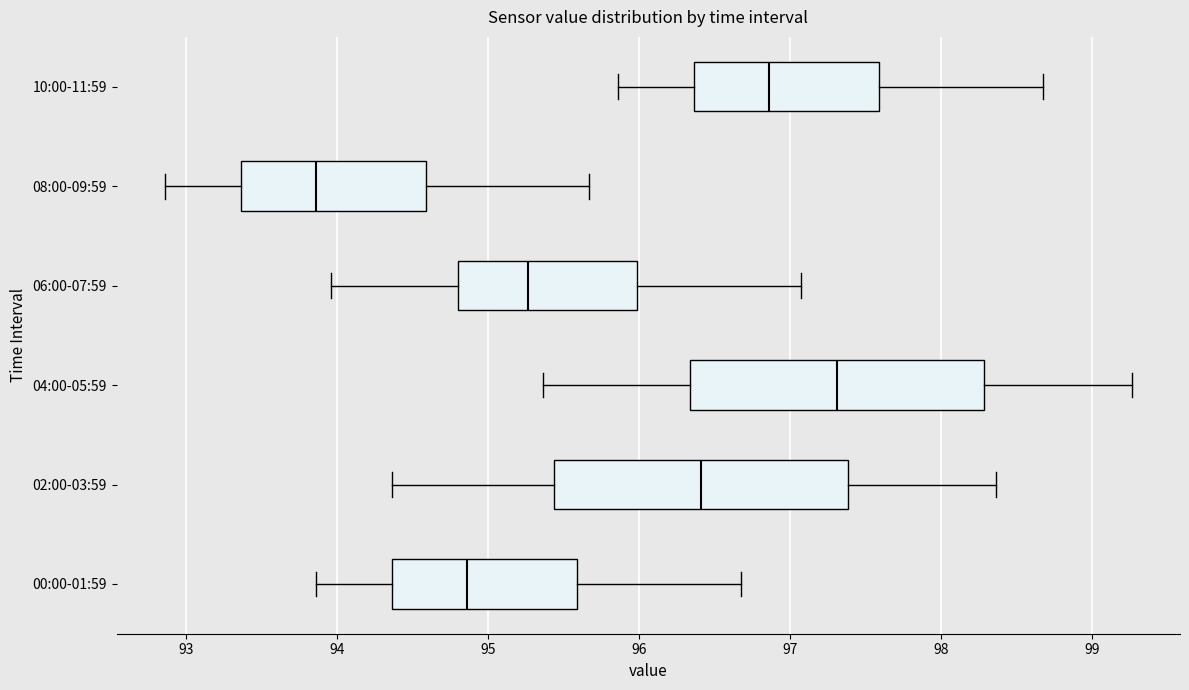

Where does the right whisker of the box for 10:00-11:59 end on the x-axis? The values are not printed on the chart, so give them approximately, as read against the axis.

98.7